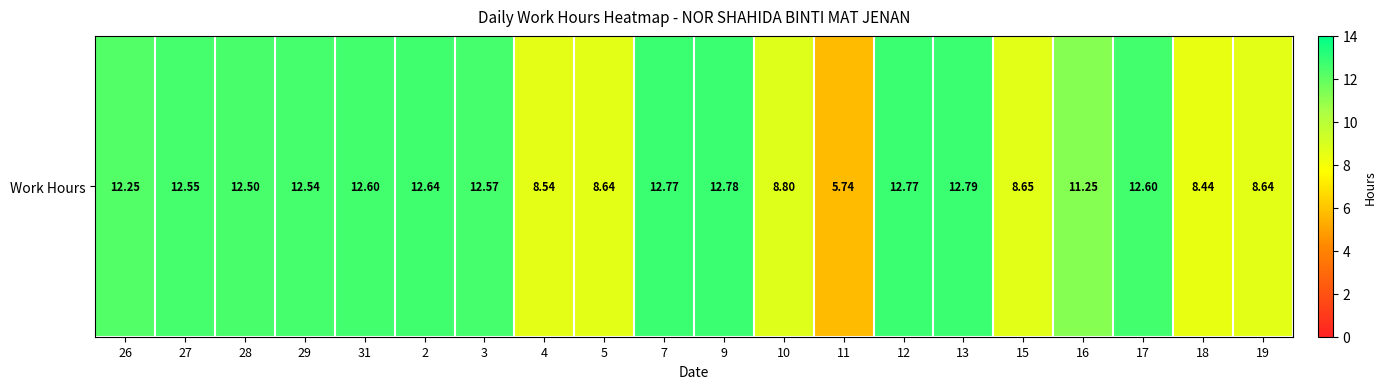

Reading left to right, list all the values displayed in this chart.

12.2	12.6	12.5	12.5	12.6	12.6	12.6	8.5	8.6	12.8	12.8	8.8	5.7	12.8	12.8	8.7	11.2	12.6	8.4	8.6